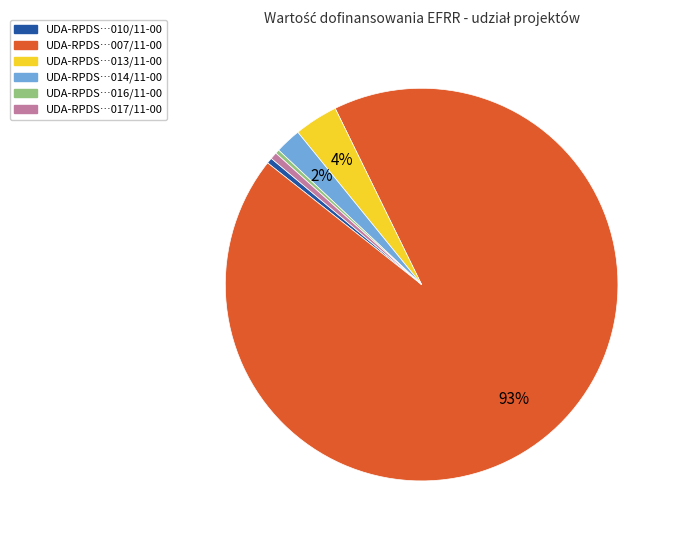

To the nearest percent, what is the difference between the largest and smallest slice percentages?

93%